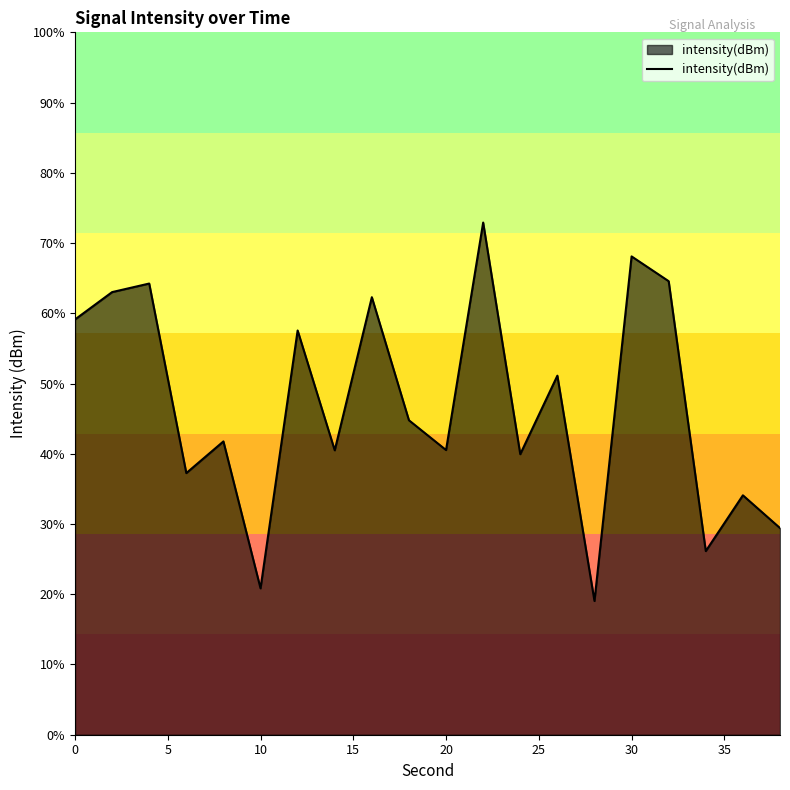

Does the chart have visible grid lines?

No